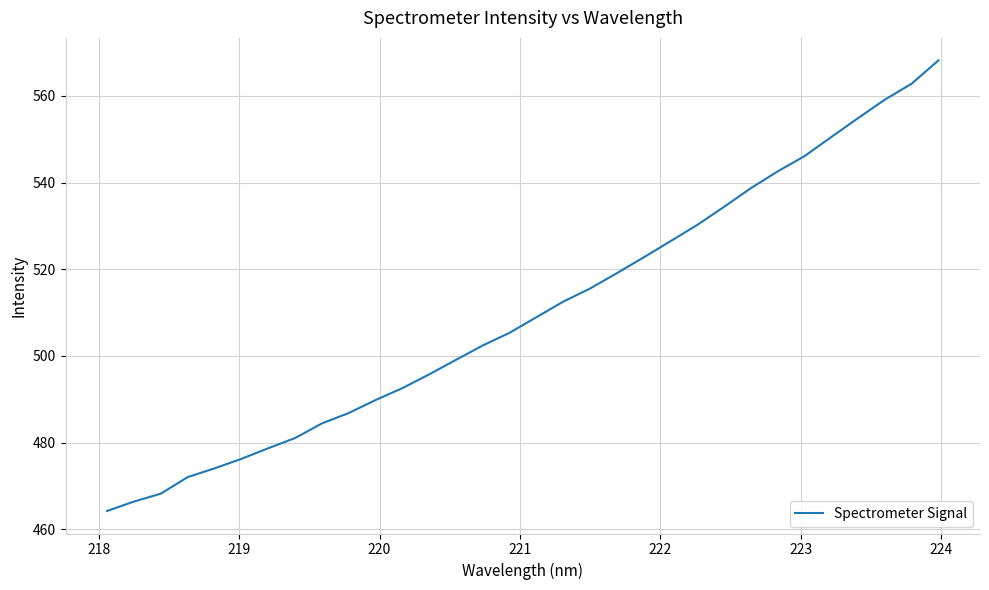

Count the number of data series in this chart.

1